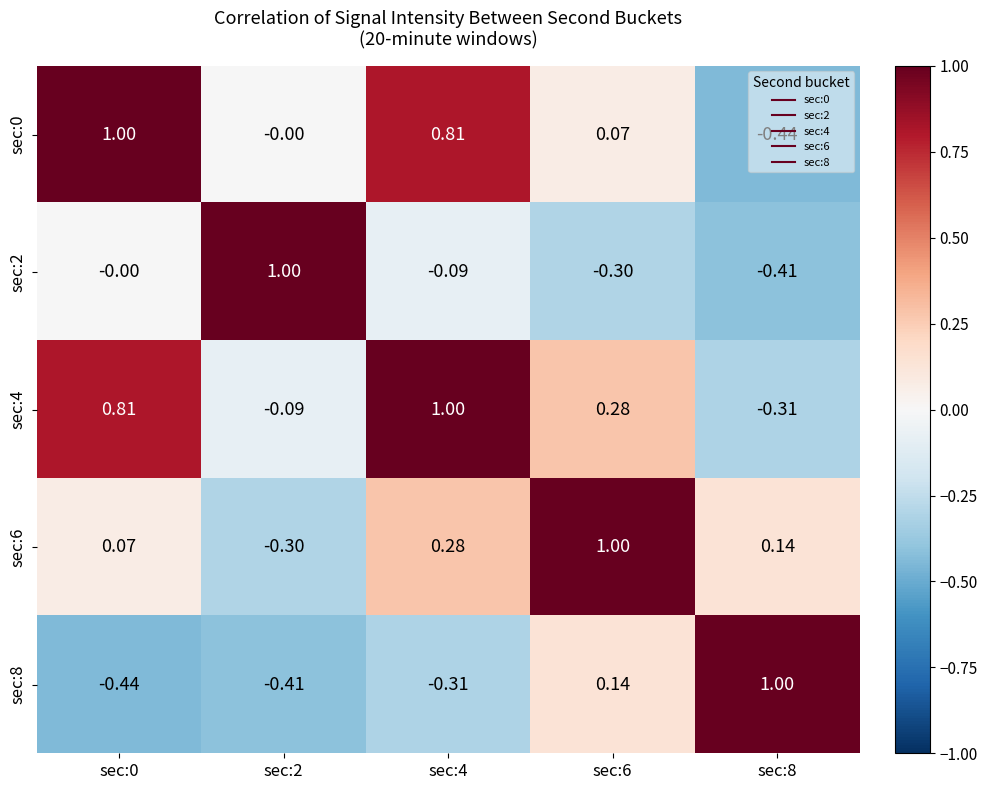

Is the value of sec:2 at sec:8 greater than the value of sec:4 at sec:2?

No